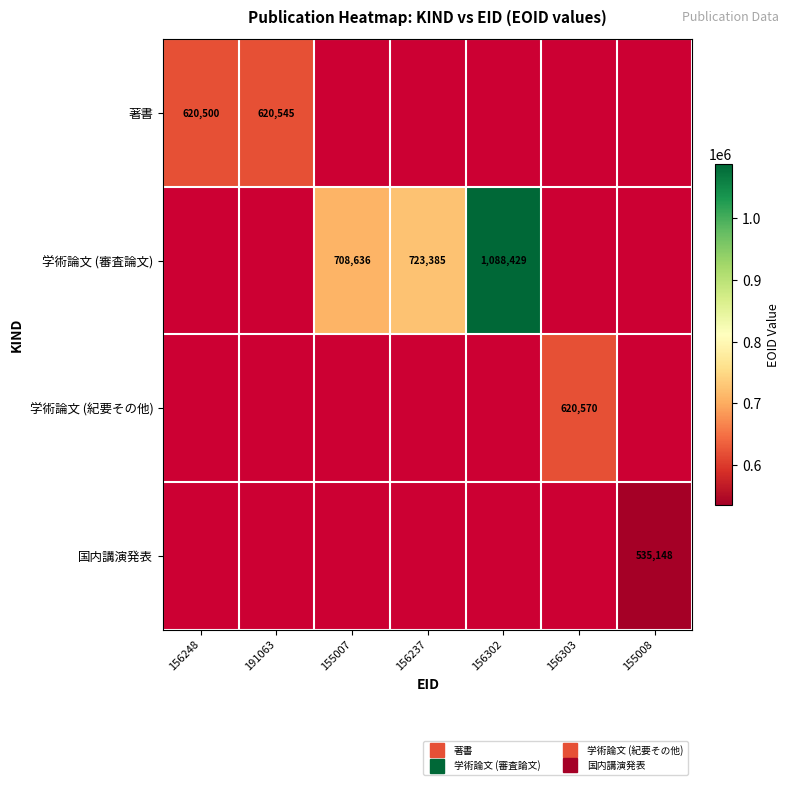

At how many categories does at least one series exceed 596486?

6